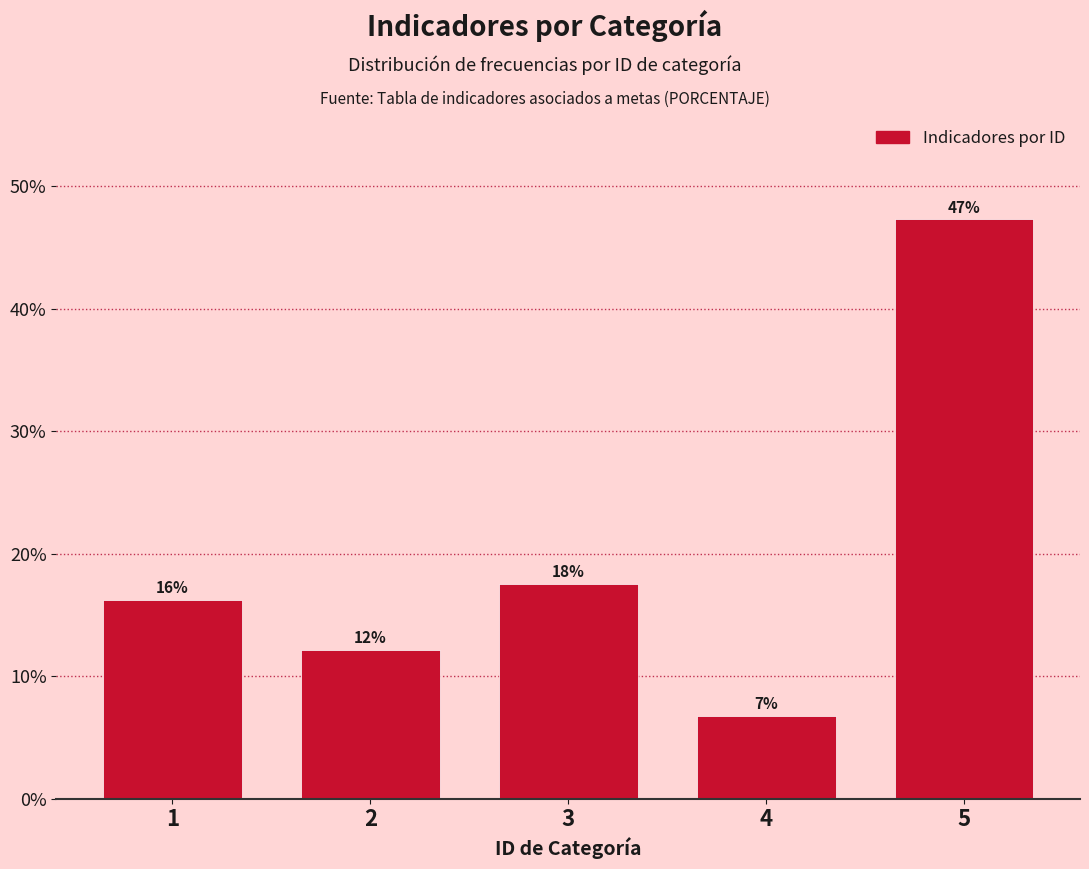

Does the chart contain any negative values?

No